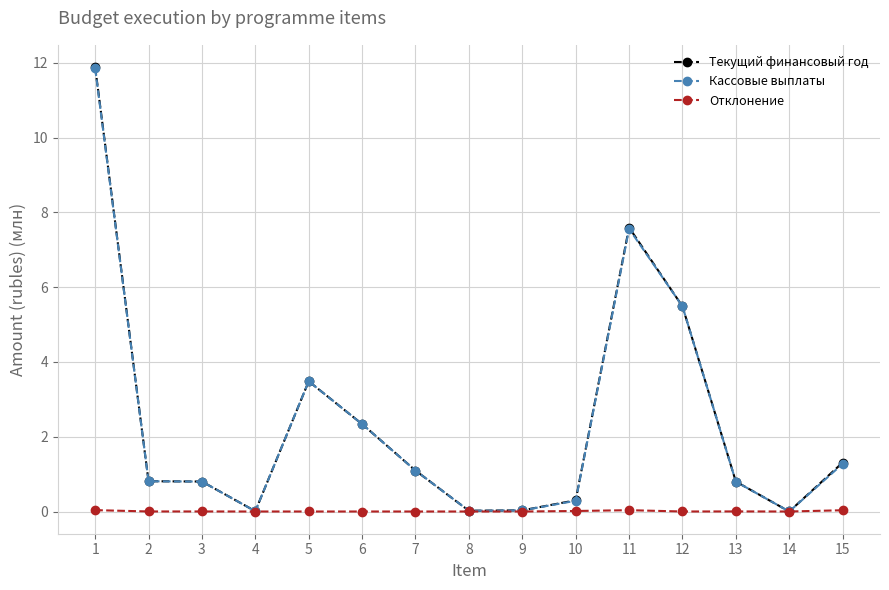

How many lines are shown in the chart?

3